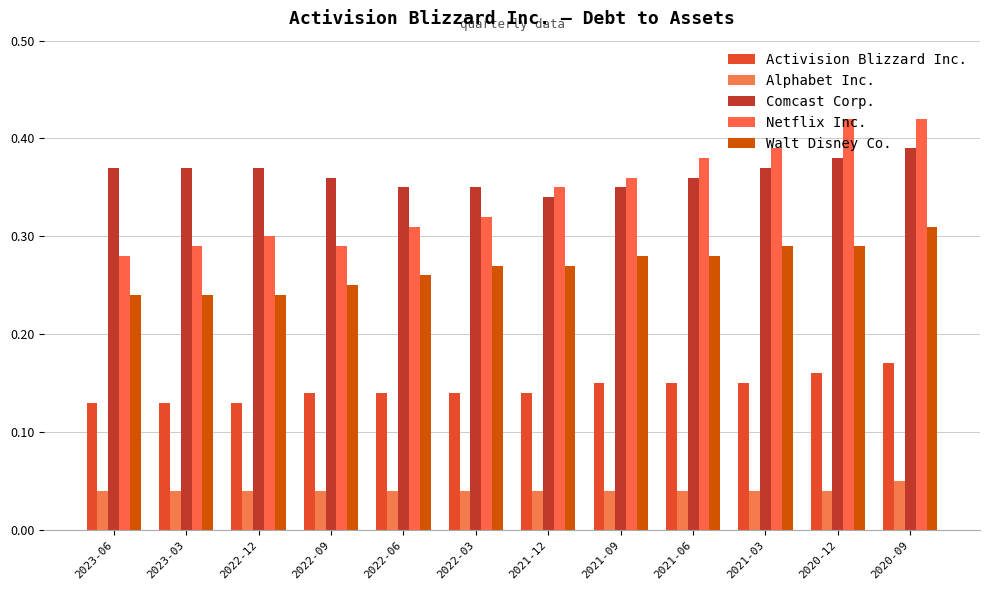

Count the Netflix Inc. values in the range 0 to 1.

12